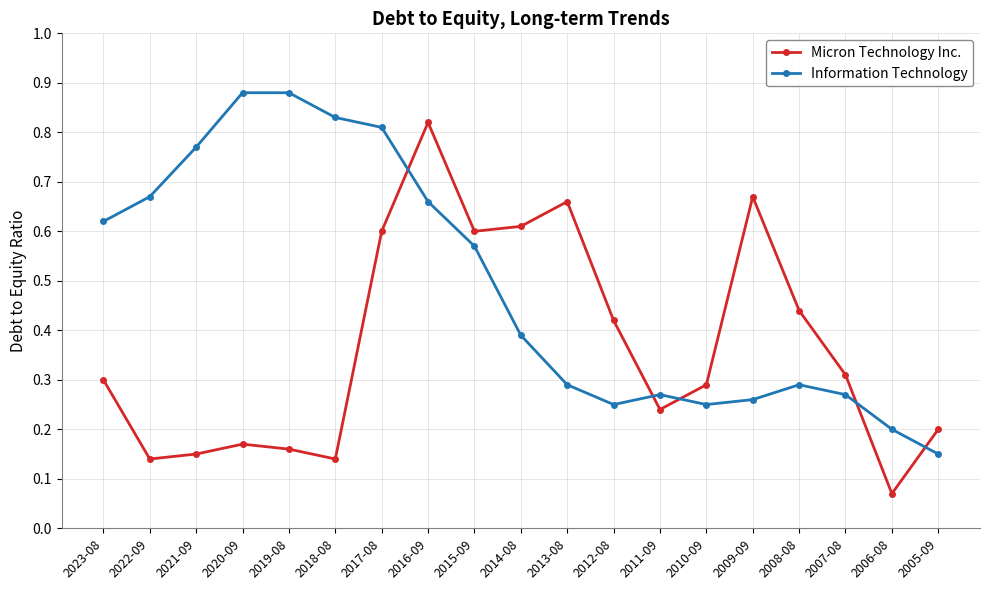

What is the label of the 8th point from the right?

2012-08